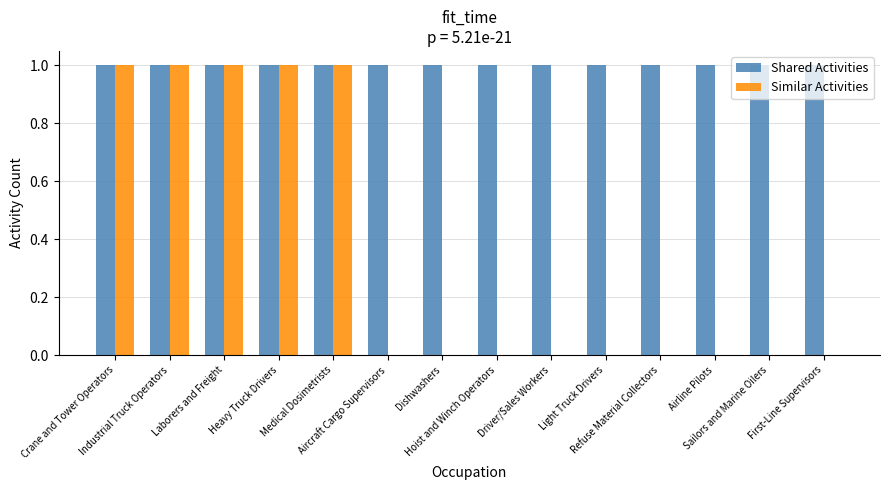

Which series has the largest total across all categories?

Shared Activities